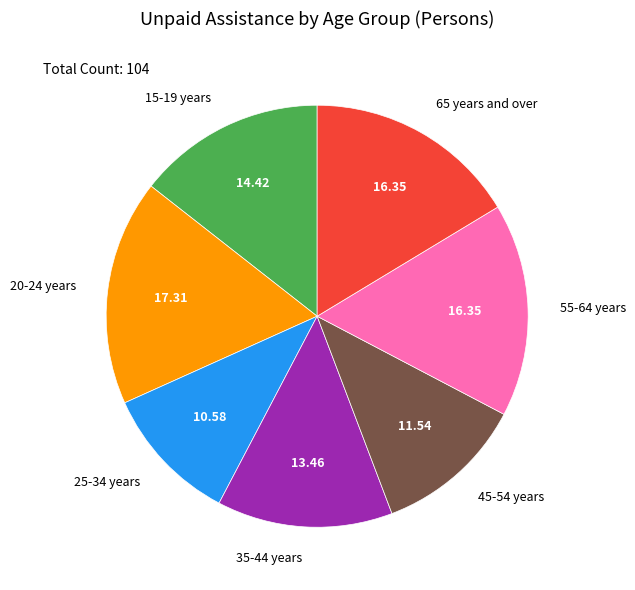

How many slices are in this pie chart?

7